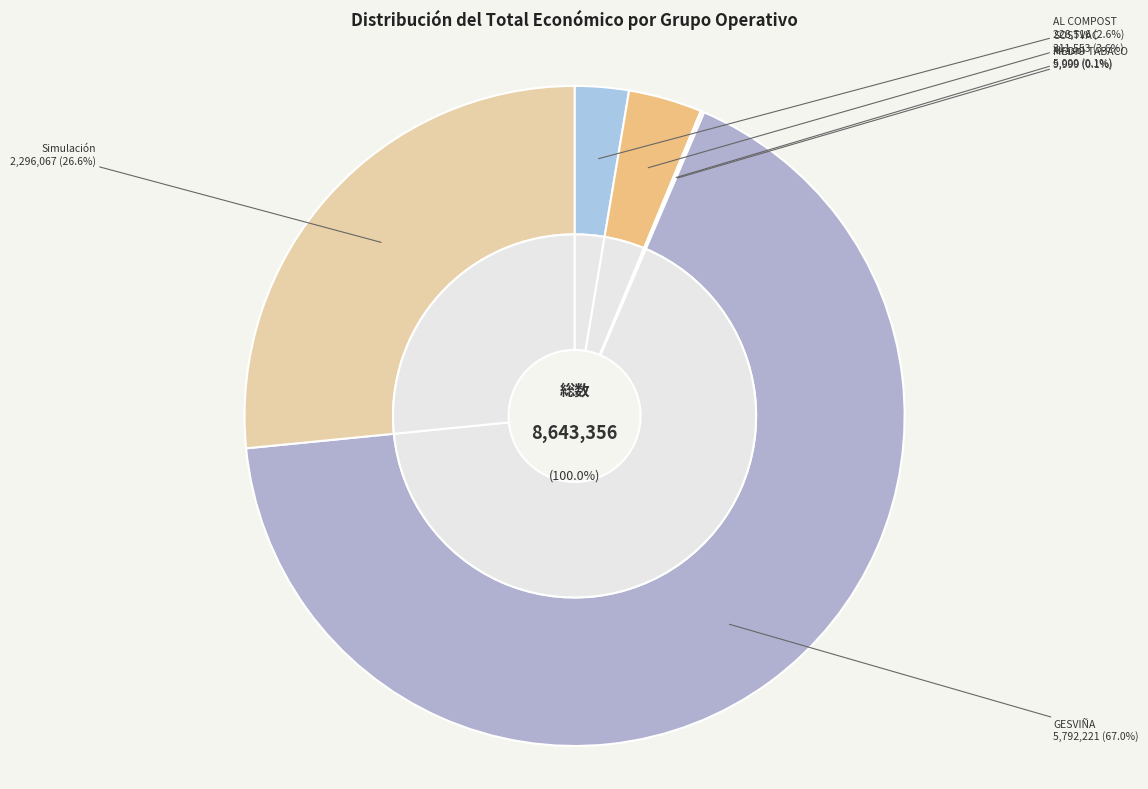

To the nearest percent, what is the difference between the Xirasol and Simulación slice percentages?

27%